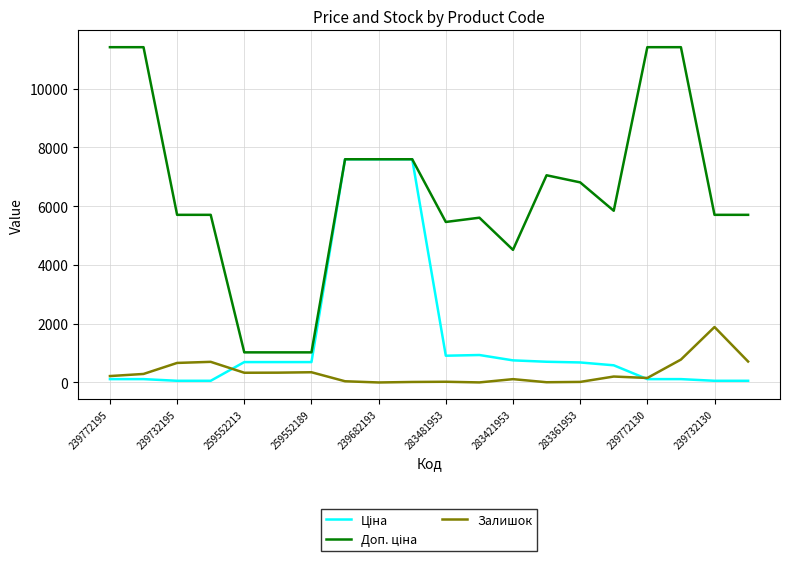

Count the number of categories in the chart.

20